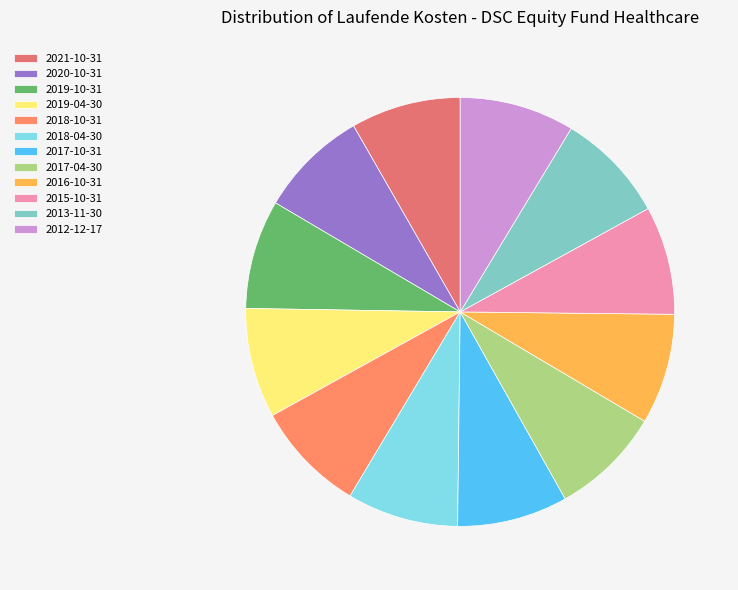

Is the sum of 2018-10-31 and 2015-10-31 greater than half?

No